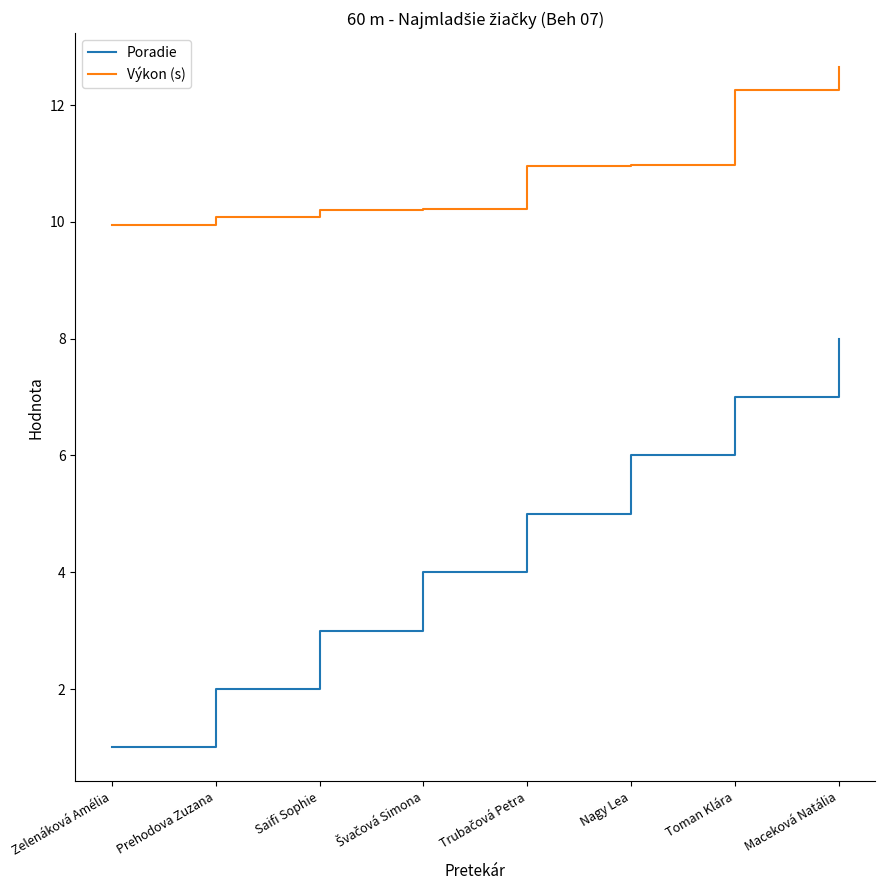

Which label corresponds to the smallest value in the chart?

Zelenáková Amélia